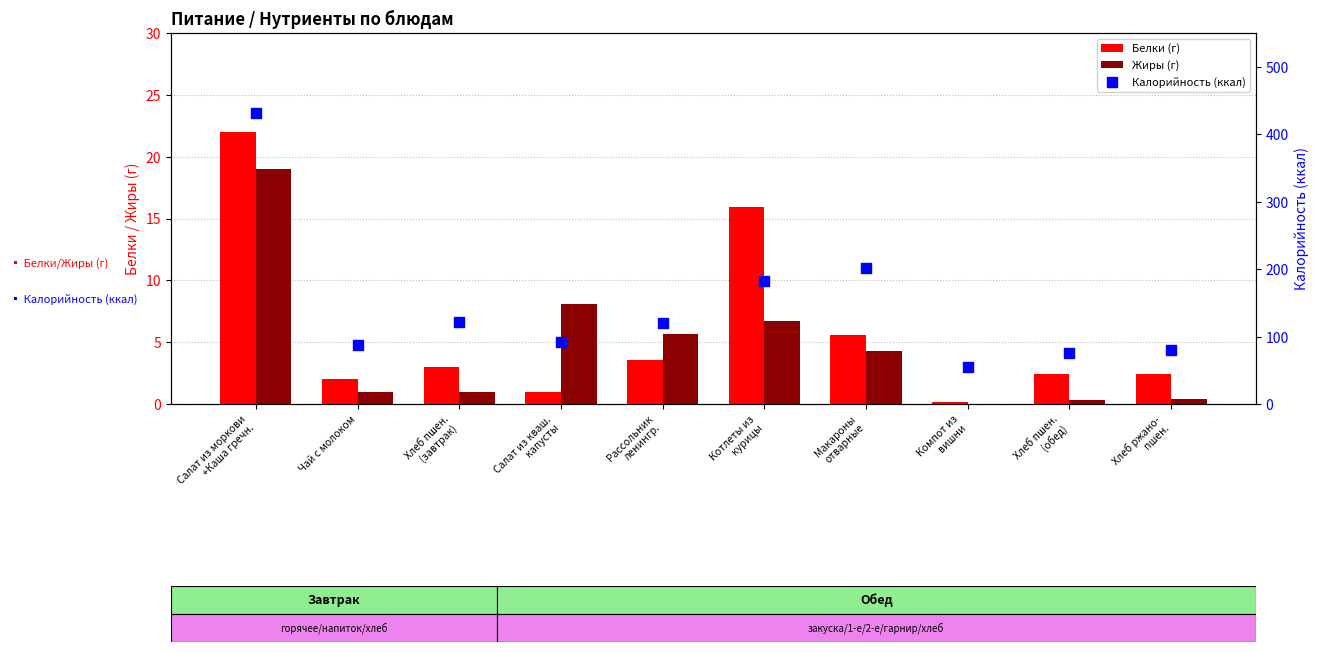

Which series reaches the minimum Y coordinate?

Жиры (г)